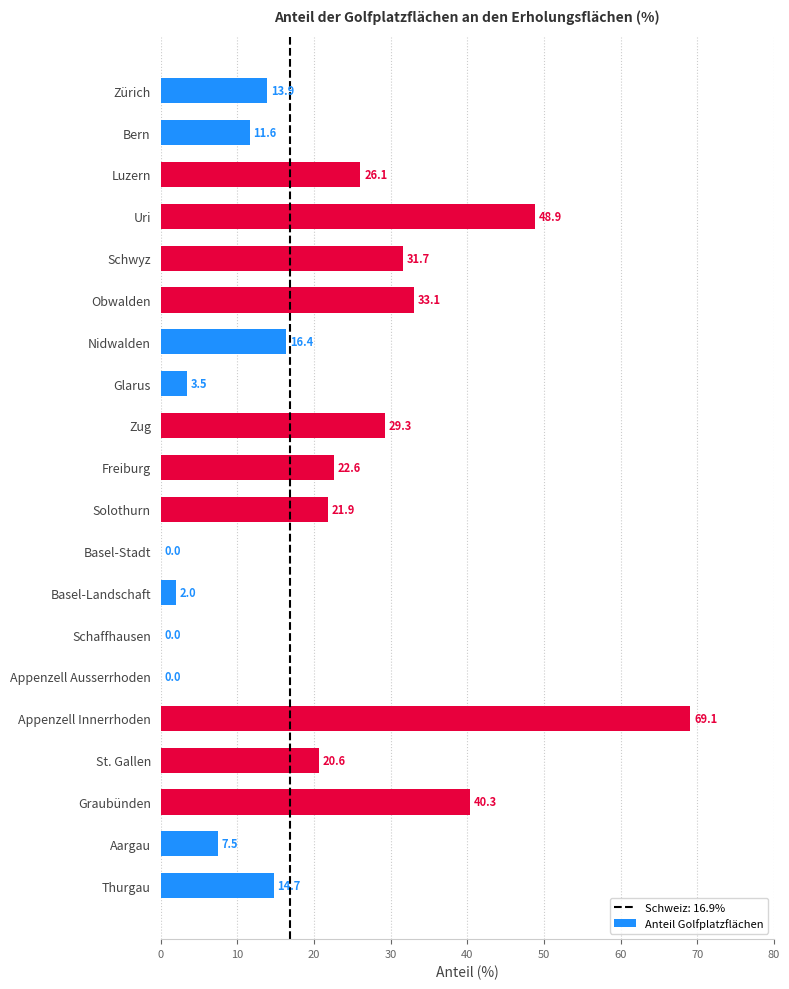

True or false: the data shows 35.9 at Luzern.

False